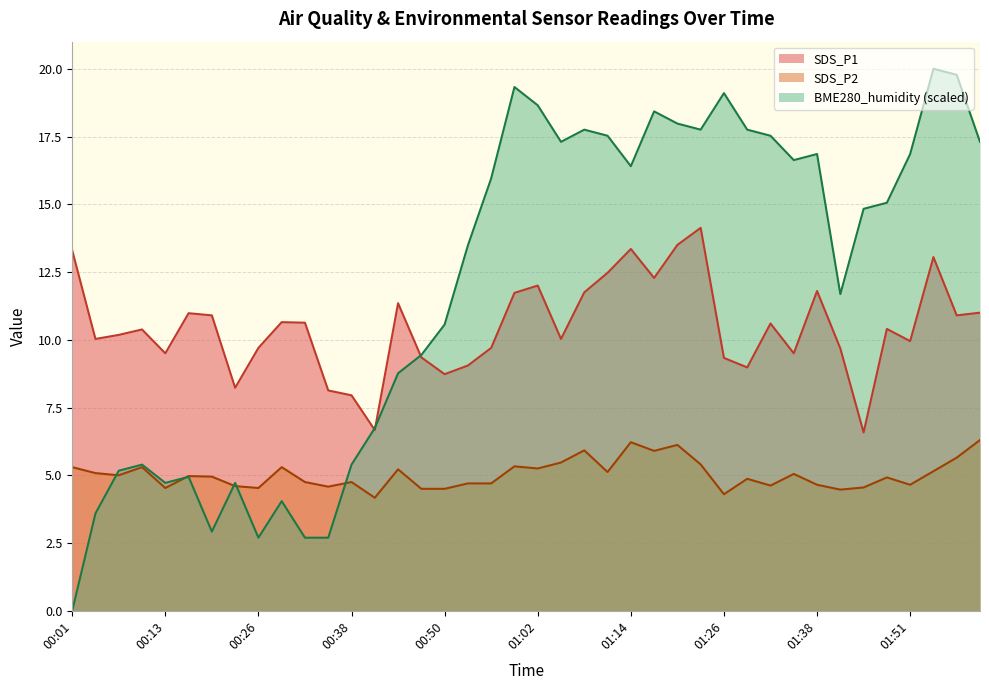

Which series ends up on top after the final intersection of BME280_humidity and SDS_P2?

BME280_humidity